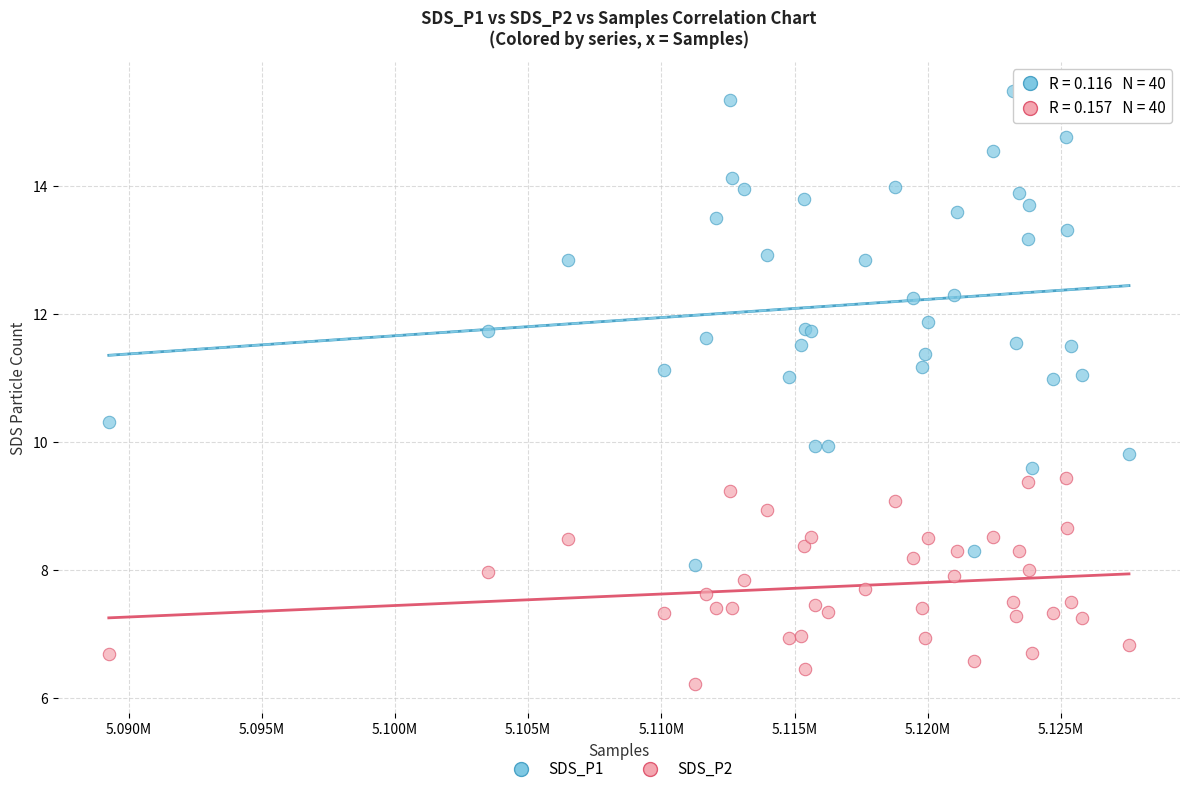

Which series contains the highest Y value?

SDS_P1